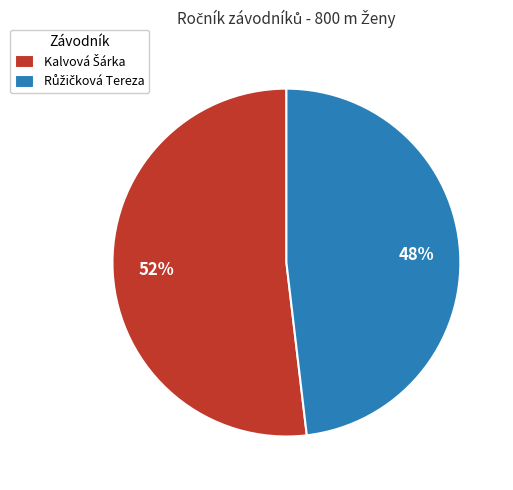

Does any single category account for the majority?

Yes